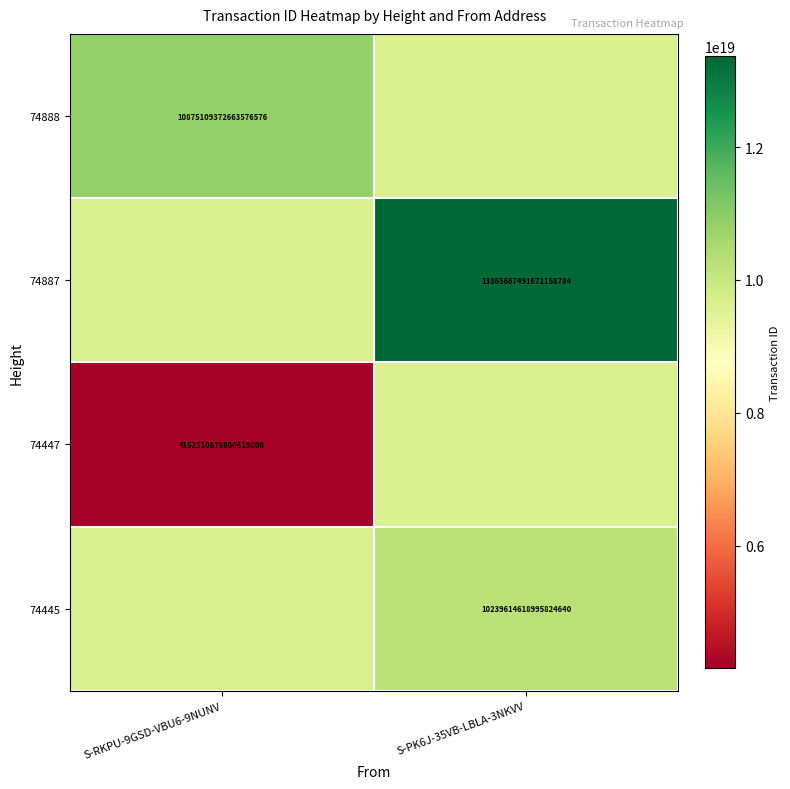

True or false: 74445 has a value of 15052206105092179968 at S-PK6J-35VB-LBLA-3NKVV.

False